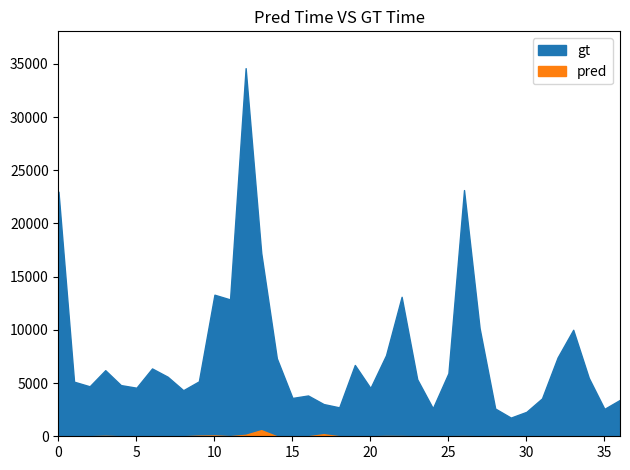

At how many categories does at least one series exceed 10102?

8